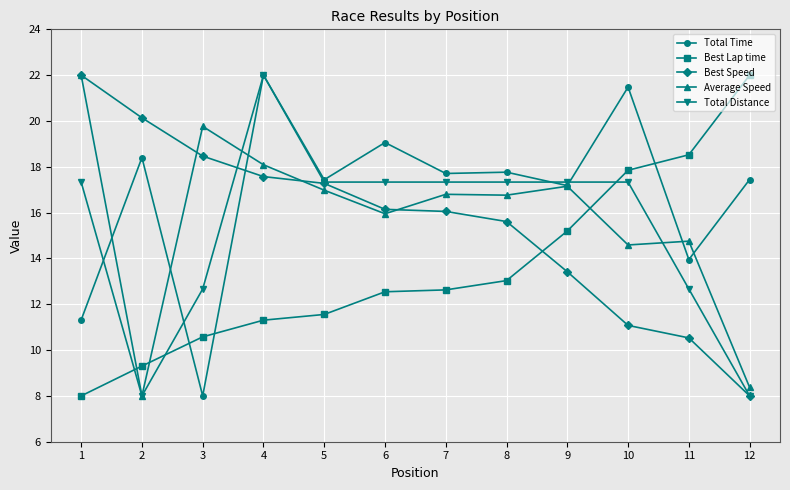

What are all the series names shown in the legend?

Total Time, Best Lap time, Best Speed, Average Speed, Total Distance